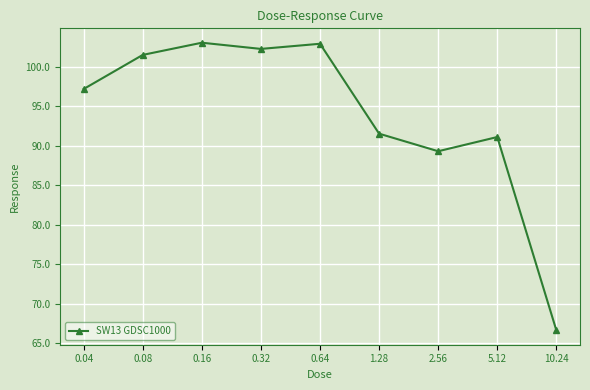

What is the difference between the maximum and minimum values?

36.4